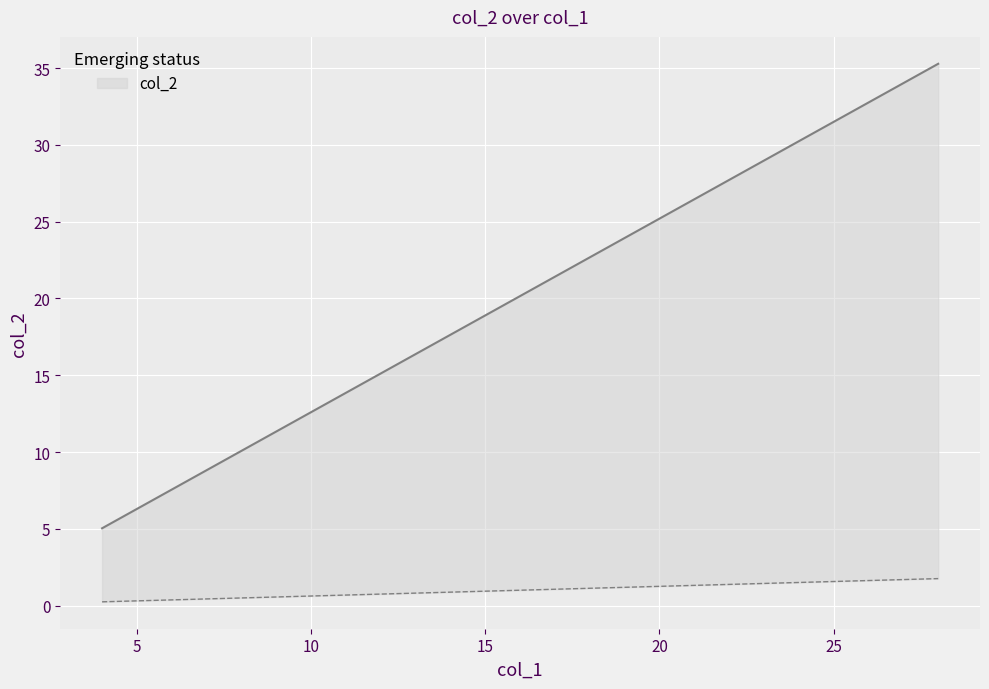

How many categories are shown in the chart?

25